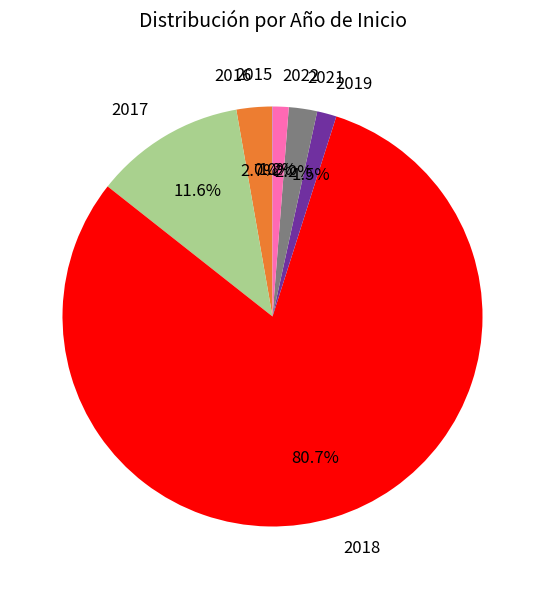

Is the sum of 2016 and 2017 greater than half?

No